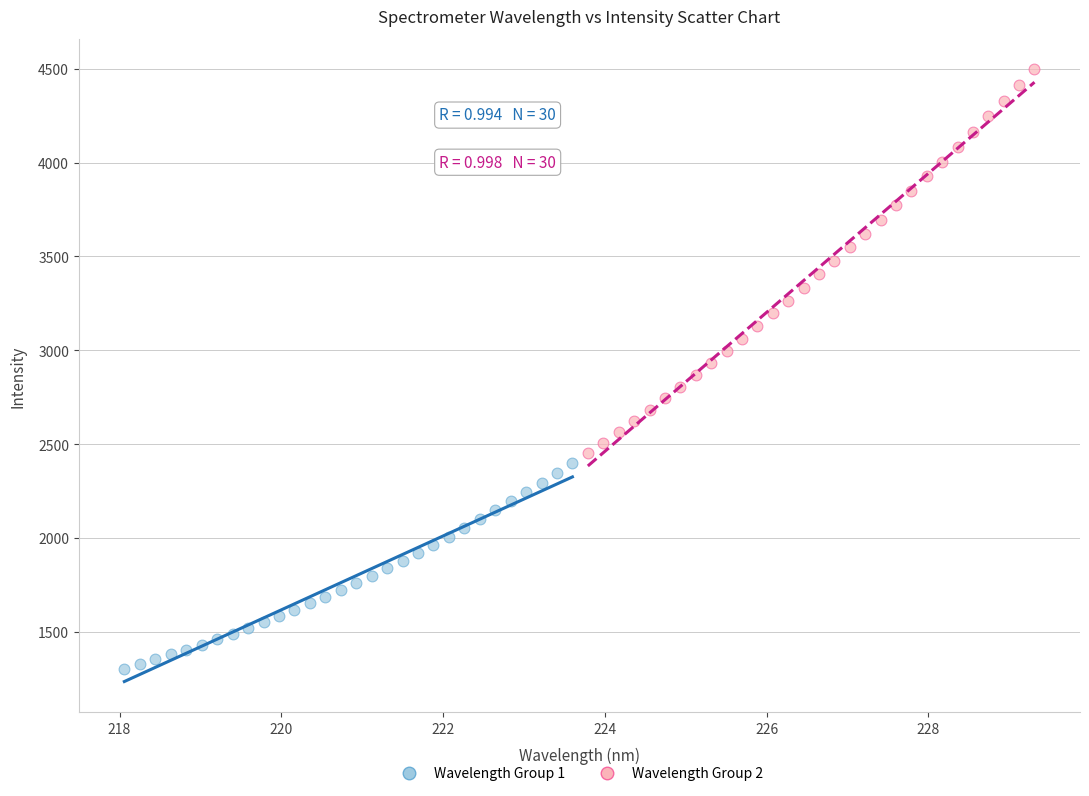

Which series contains the lowest Y value?

Wavelength Group 1